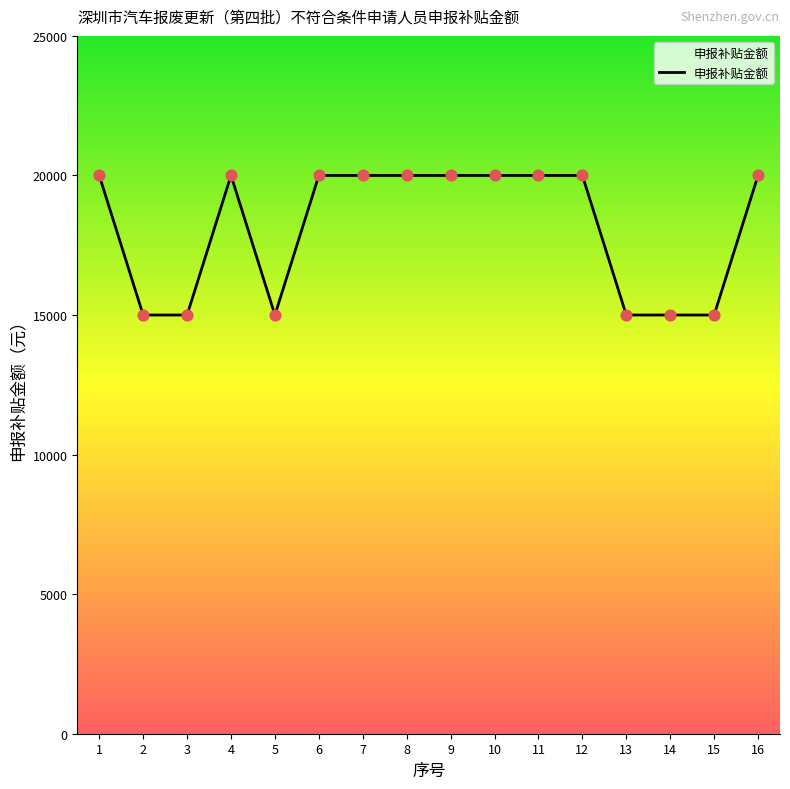

What is the change in value from 4 to 15?

-5000